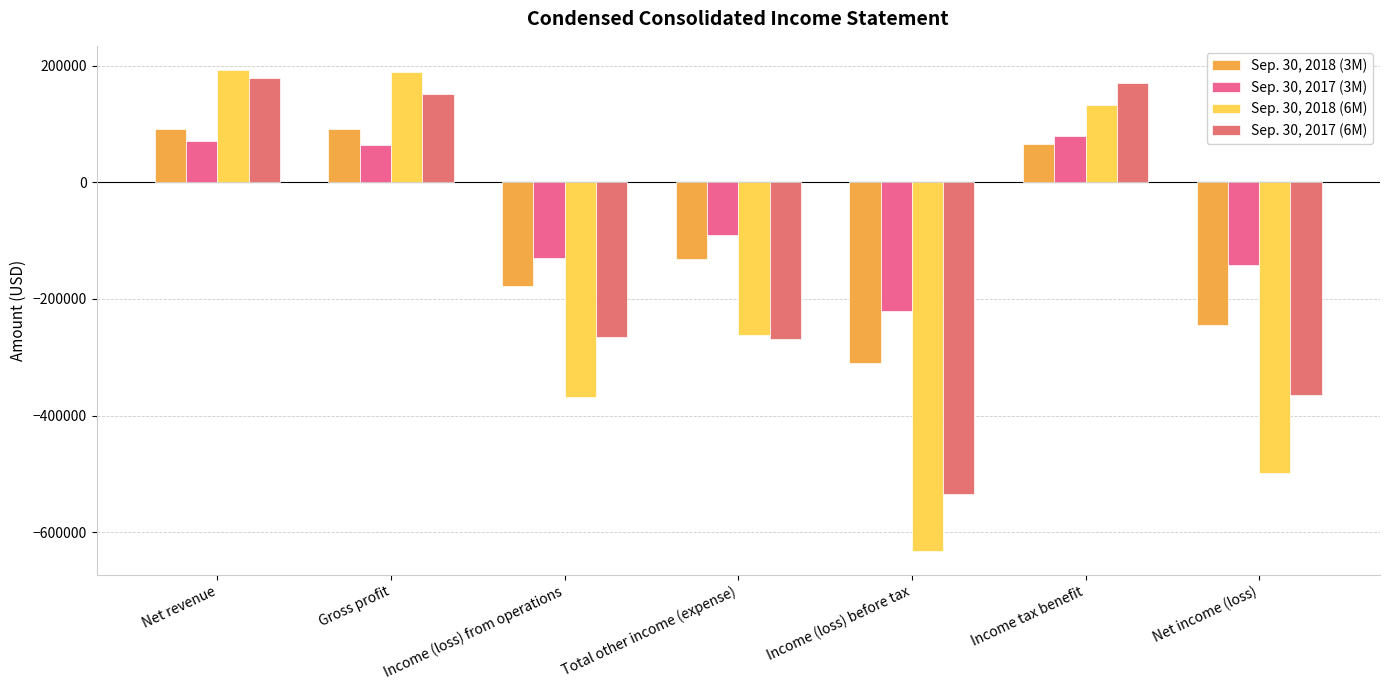

The Sep. 30, 2018 (6M) series shows 189860 at Gross profit. True or false?

True